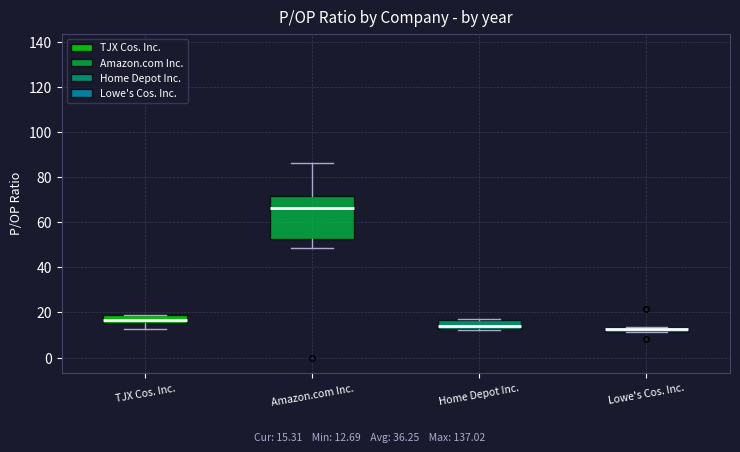

Which box is the tallest, from its lower edge to its upper edge?

Amazon.com Inc.